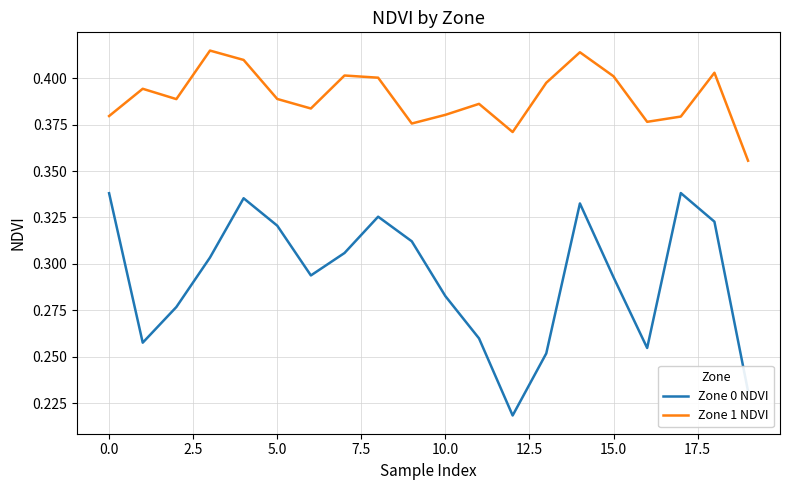

List the series in order of their overall mean, lowest first.

Zone 0 NDVI, Zone 1 NDVI